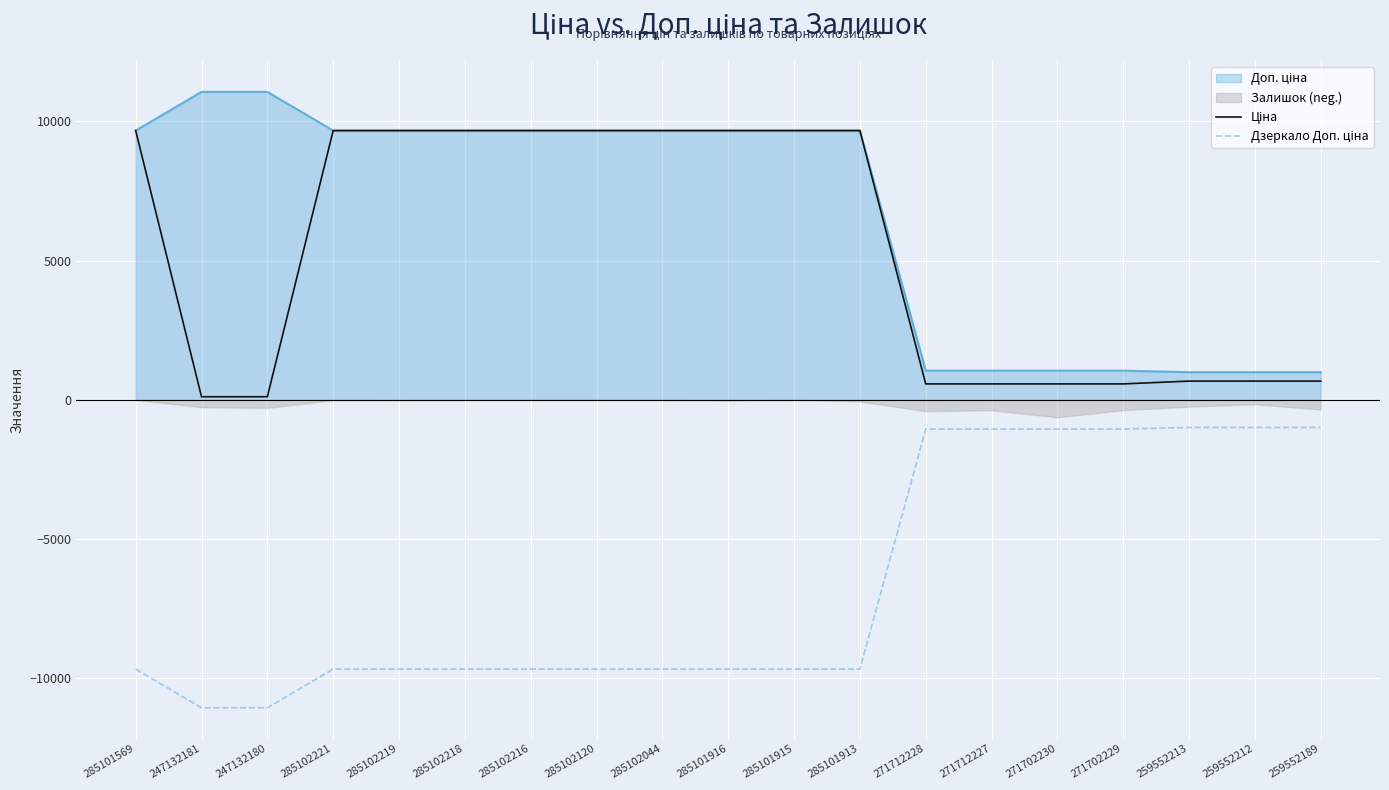

Between 285102044 and 271712227, which is larger?

285102044